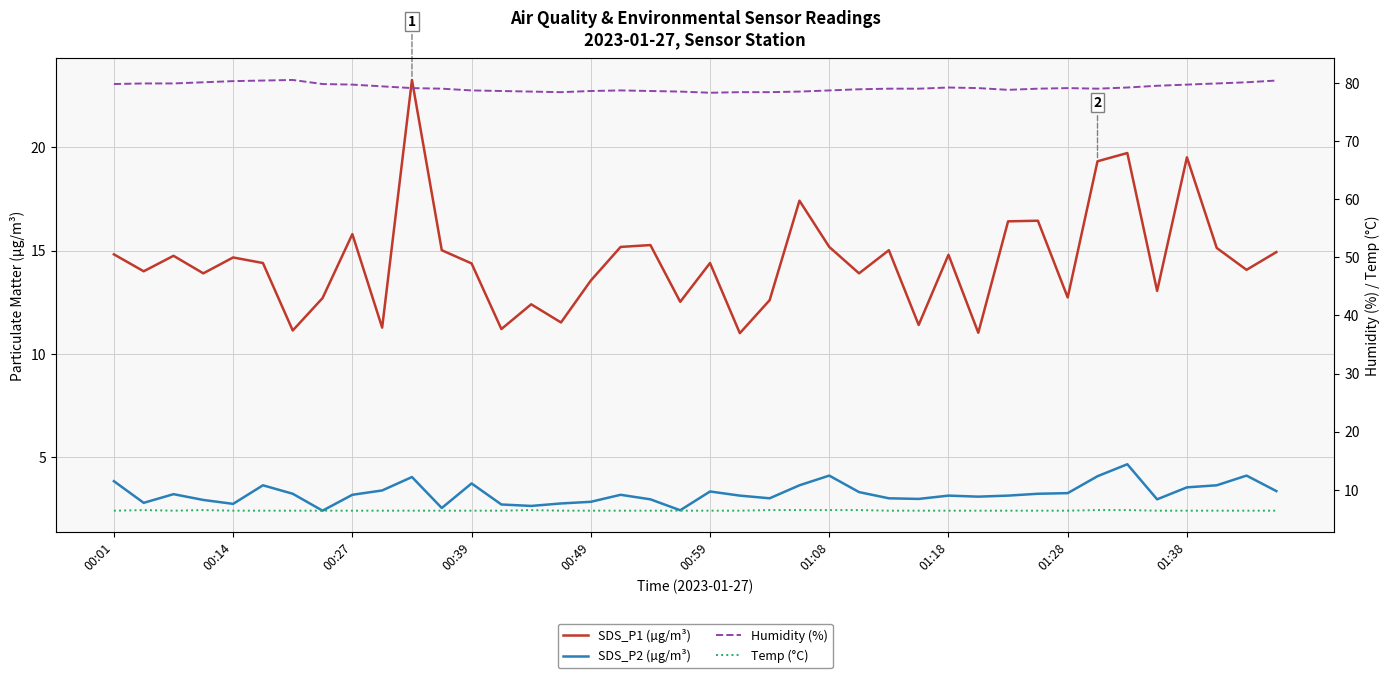

What is the sum of the SDS_P1 (µg/m³) values at 00:14 and 01:08?

29.9